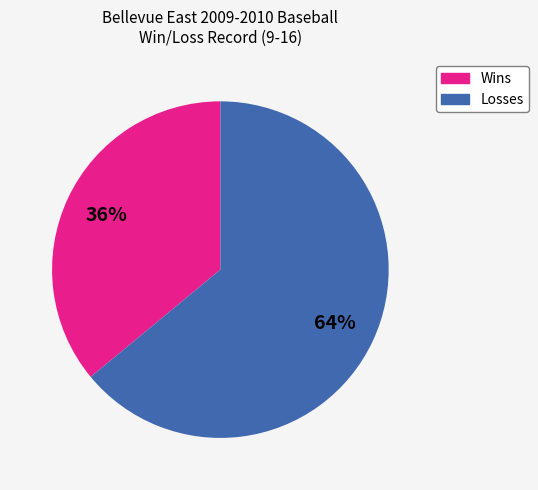

What is the ratio of the value at Wins to the value at Losses?

0.6